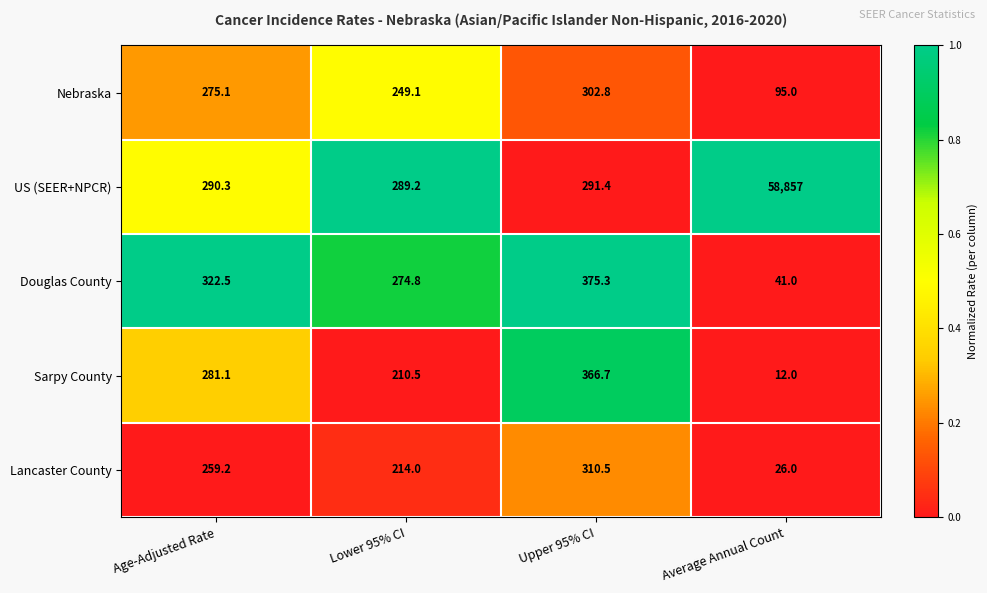

Which series has the largest range (max minus min)?

US (SEER+NPCR)